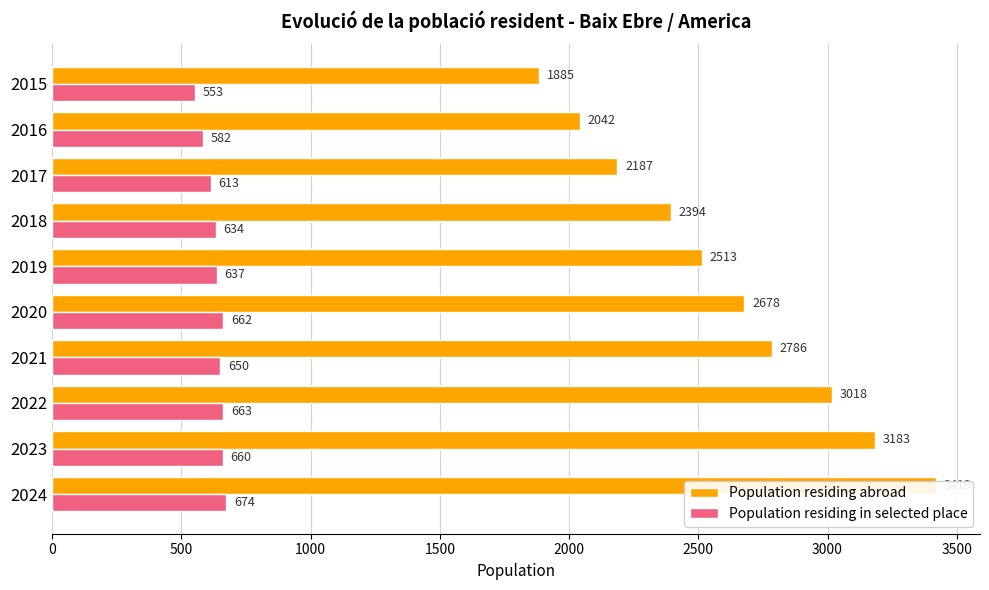

Is the value of Population residing abroad at 3500 greater than the value of Population residing in selected place at 3500?

Yes